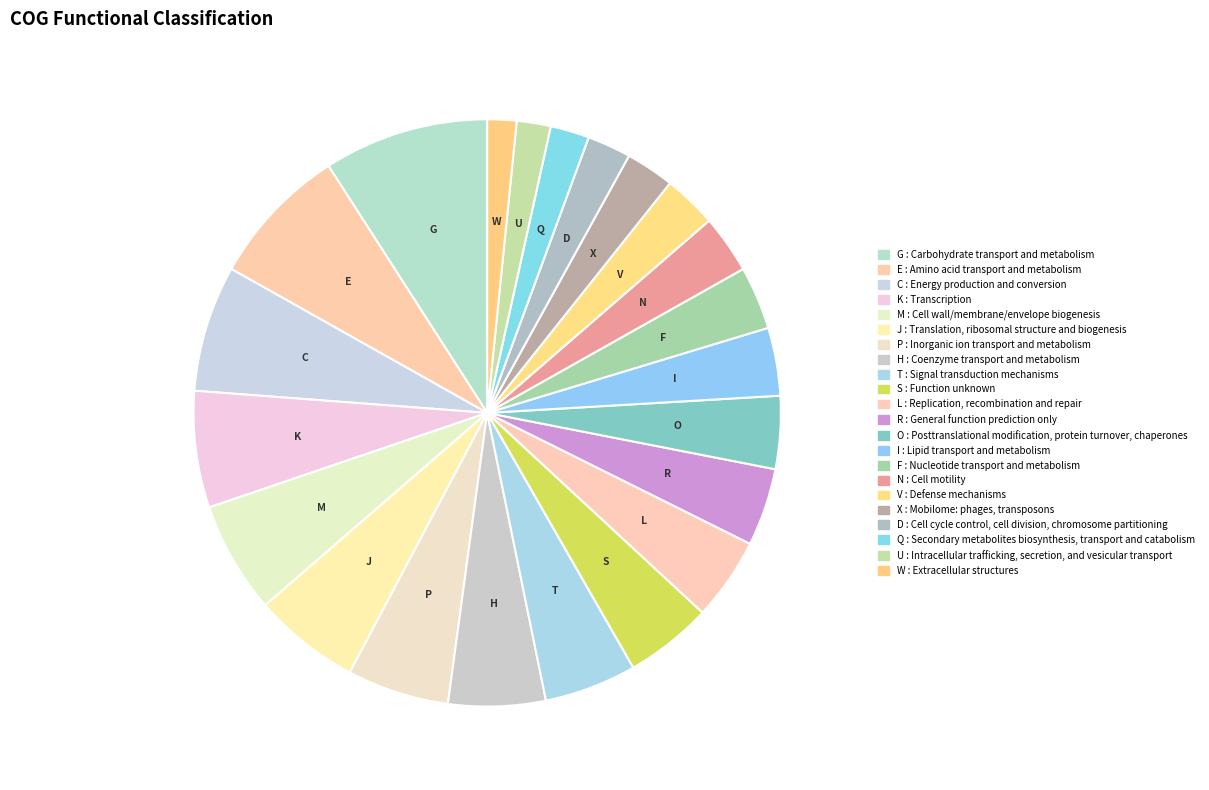

Is there a majority slice in this chart?

No